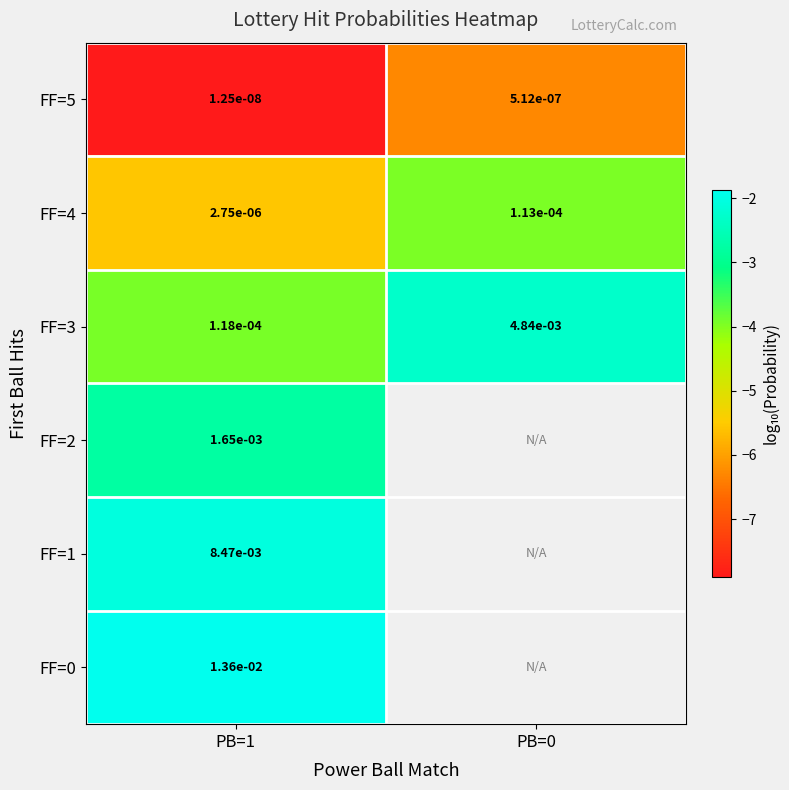

Is the value of FF=0 at PB=1 greater than the value of FF=4 at PB=1?

Yes